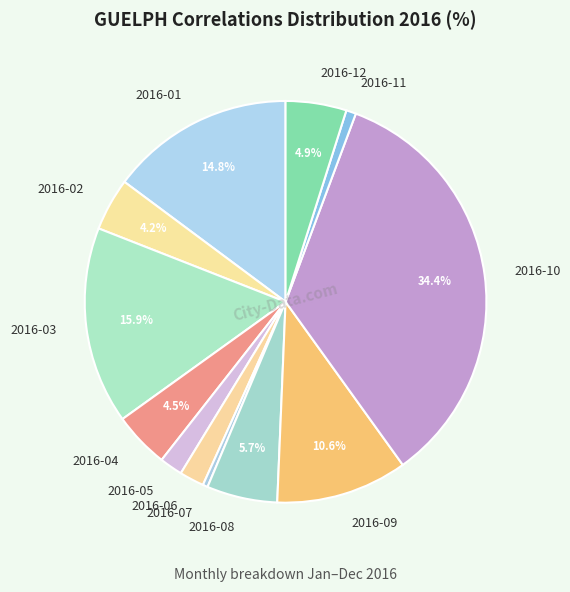

Between 2016-04 and 2016-10, which is larger?

2016-10